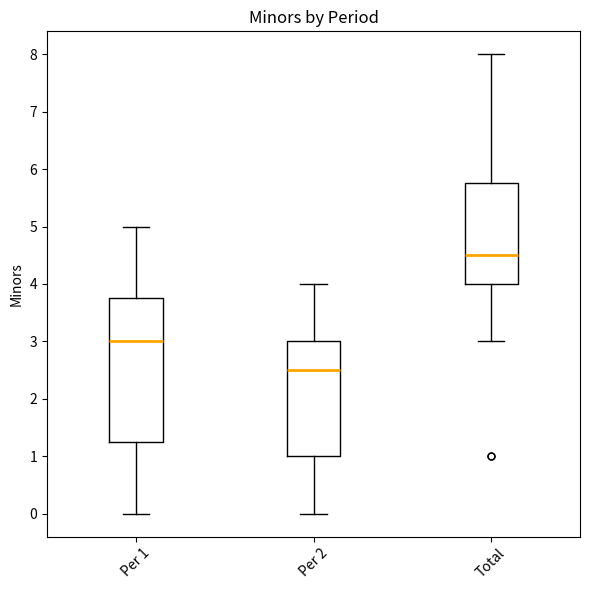

Comparing the boxes themselves (not the whiskers), which one is the tallest?

Per 1